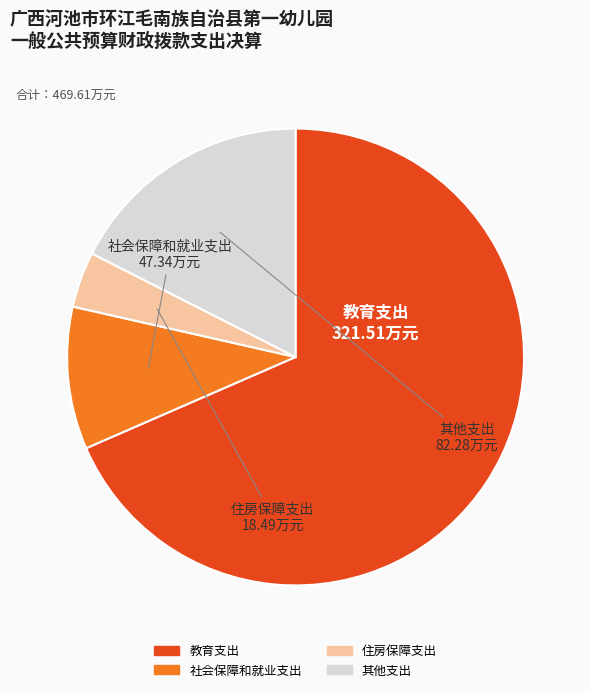

Does 教育支出 represent more than half of the total?

Yes